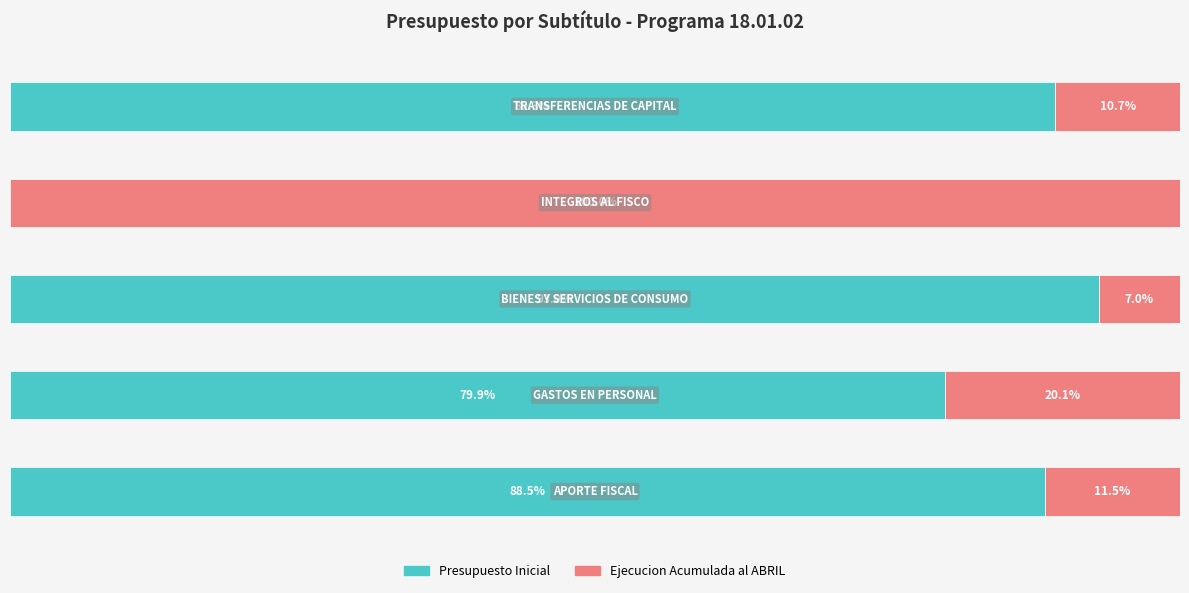

Rank the series by their average value, from lowest to highest.

Ejecucion Acumulada al ABRIL, Presupuesto Inicial